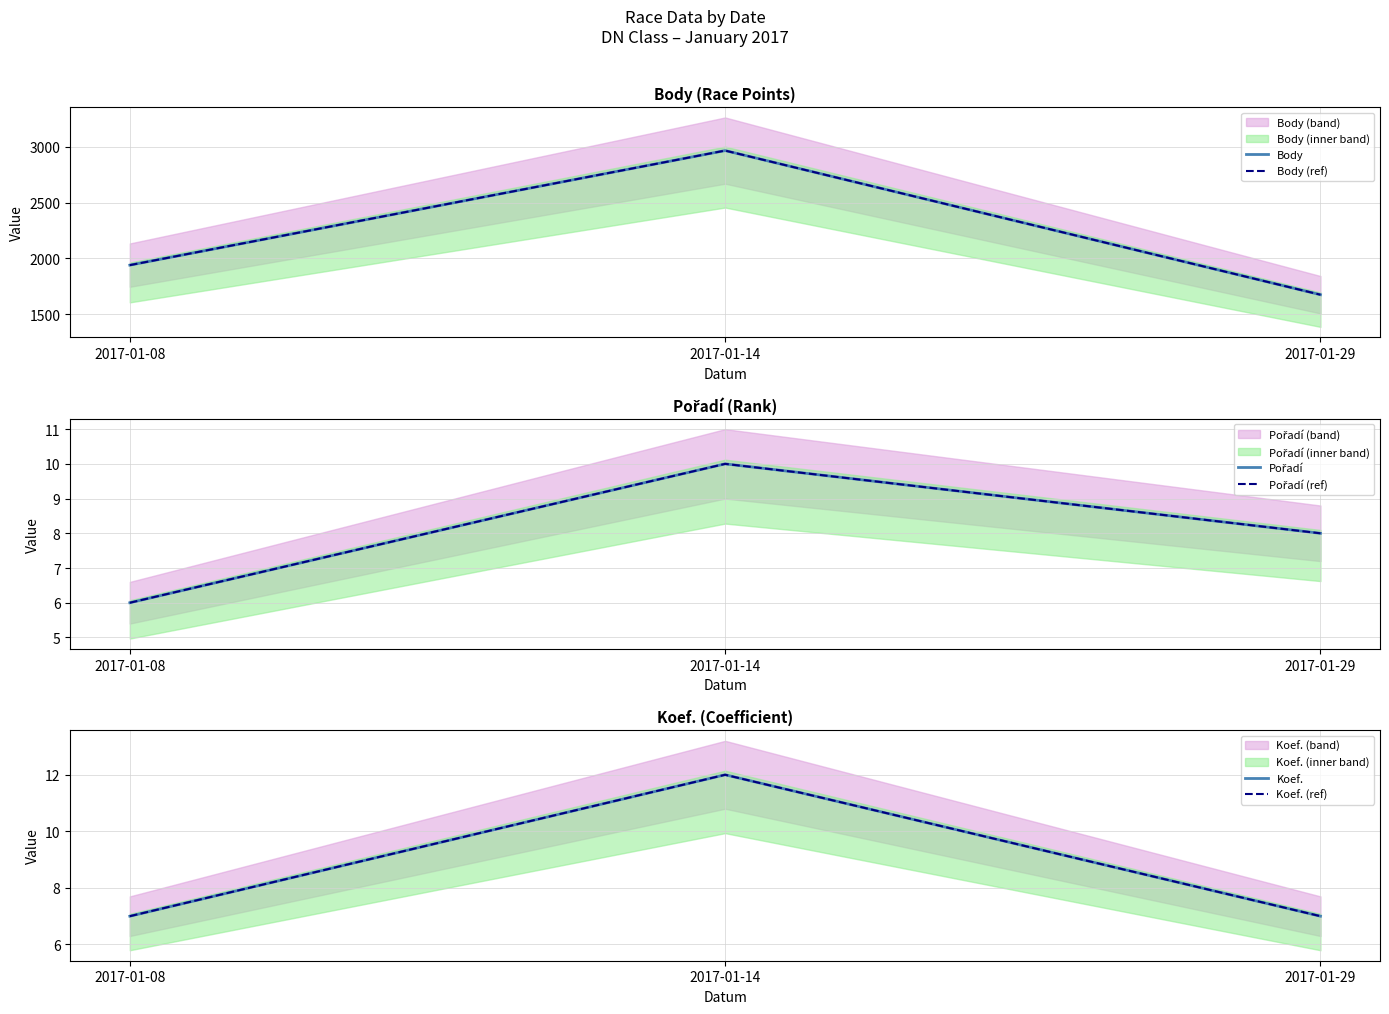

Where does the Pořadí (ref) series first go above 8?

2017-01-14